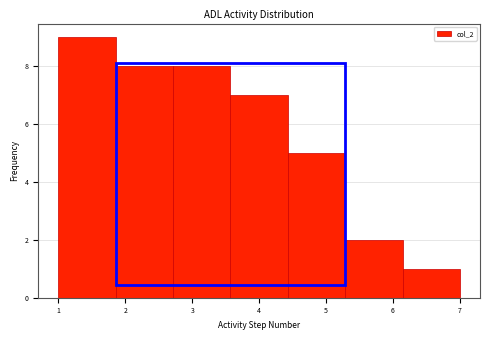

Over which range of the x-axis is the bar tallest?

1.0 to 1.9